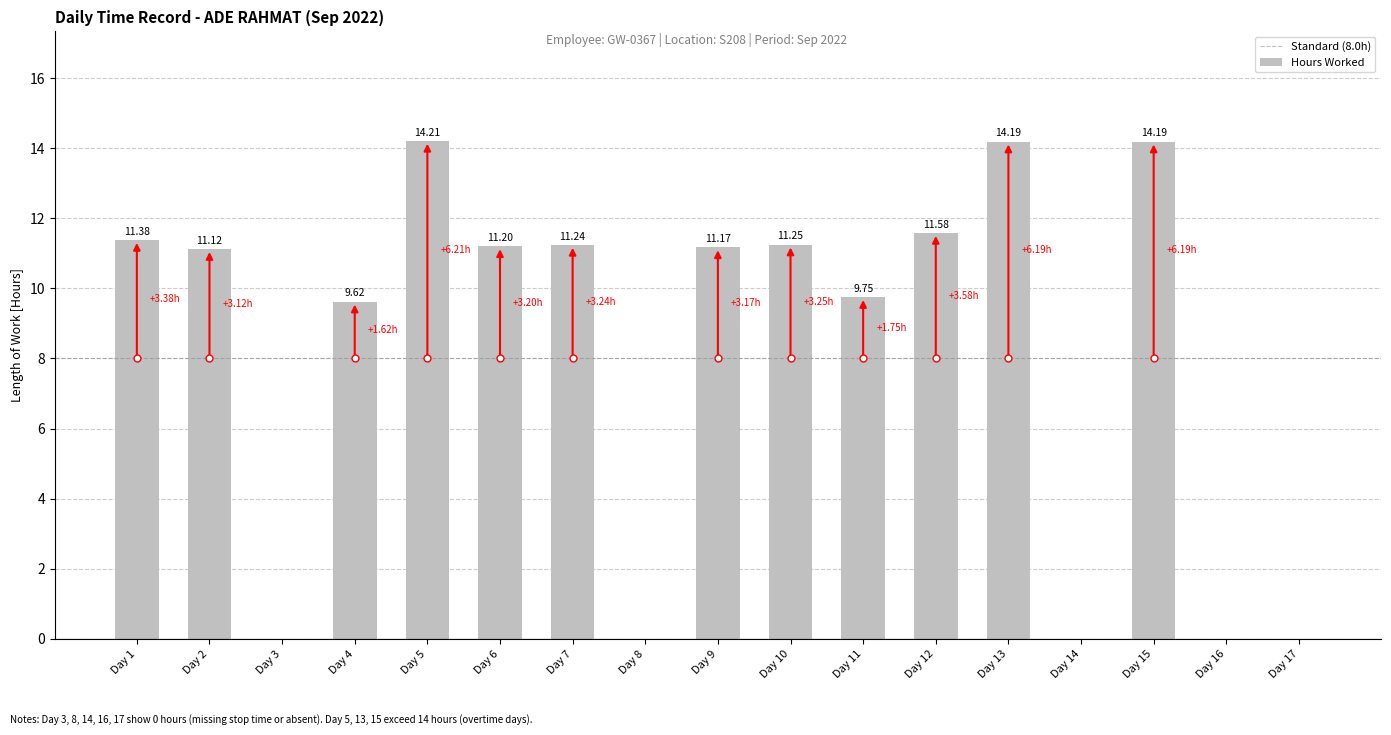

What is the sum of all values?

140.9